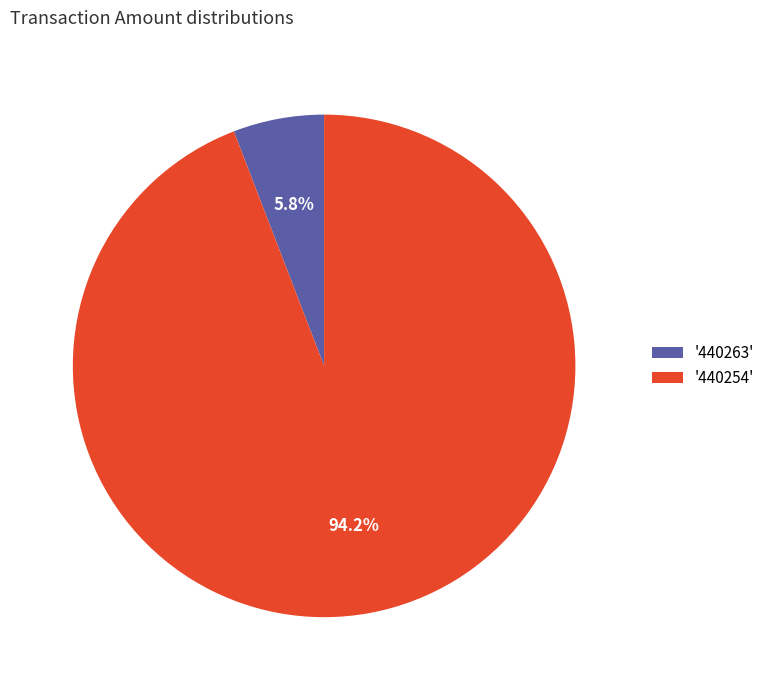

What is the smallest slice in the pie chart?

'440263'